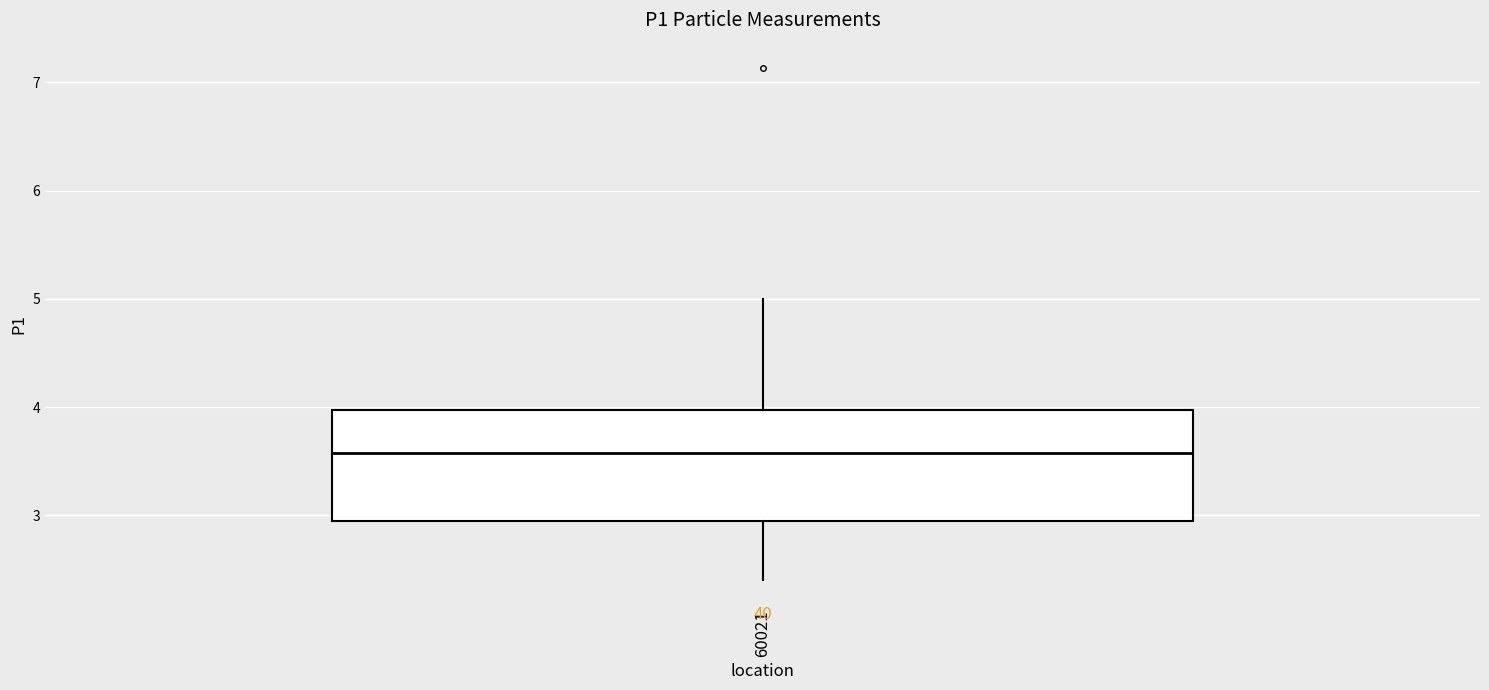

Read this box plot against the y-axis: the position of the median line, the range covered by the box, and the ends of both whiskers. The values are not printed on the chart, so give them approximately, as read against the axis.

median 3.6, box 3.0 to 4.0, whiskers 2.4 to 5.0